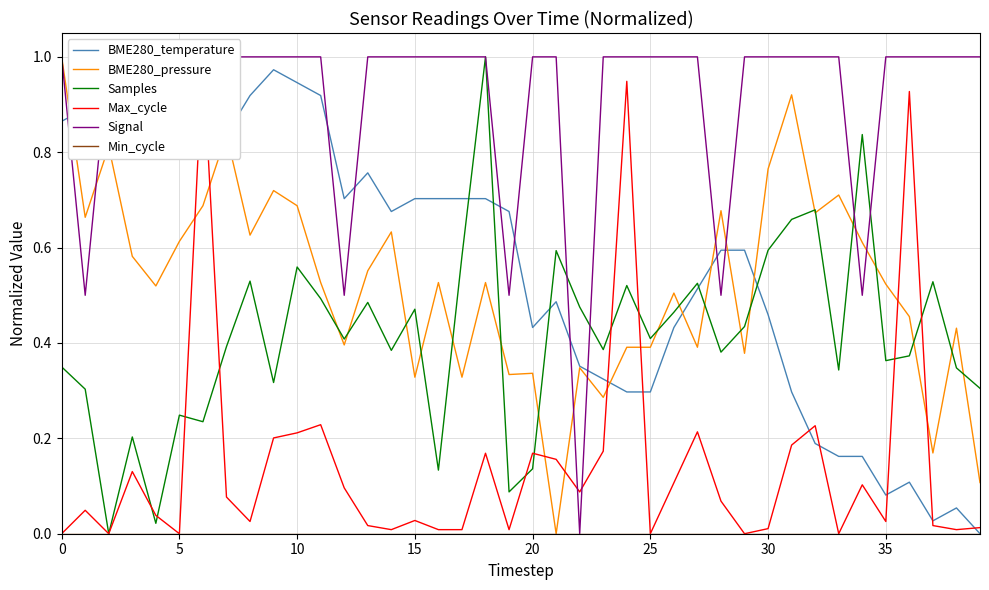

At which label is Signal closest to 0?

22